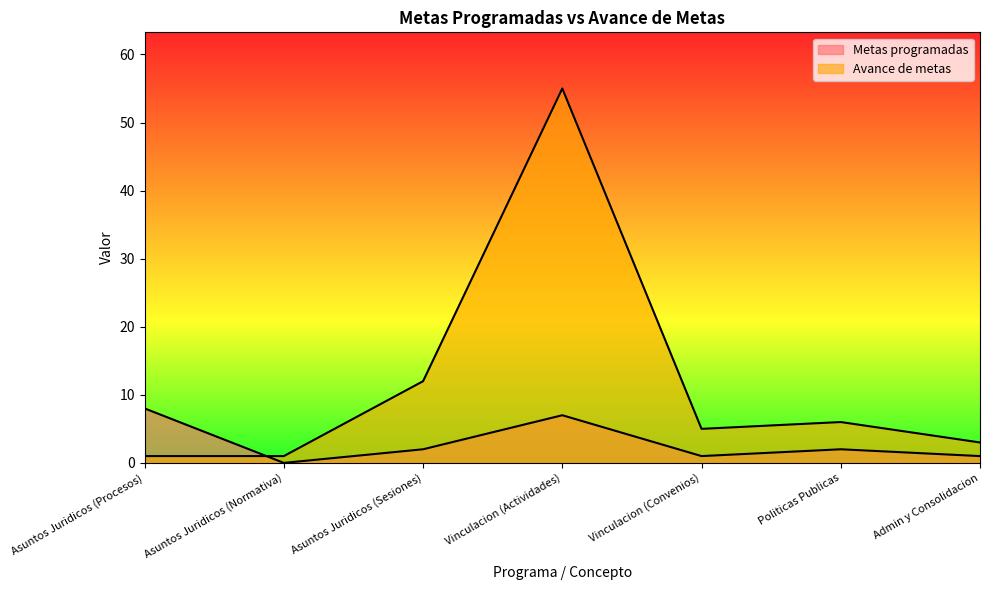

Does the chart display data point markers on the line(s)?

No